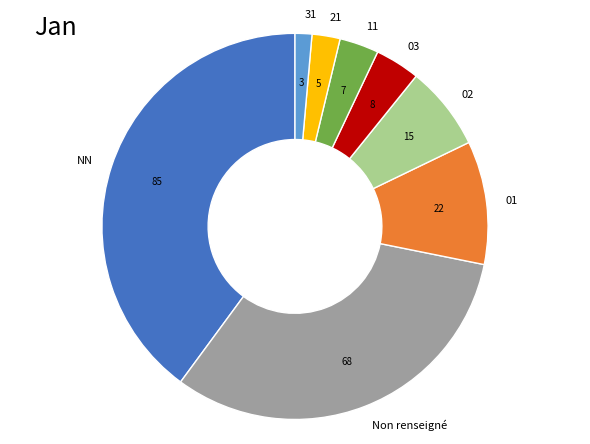

Which slice is the largest?

NN